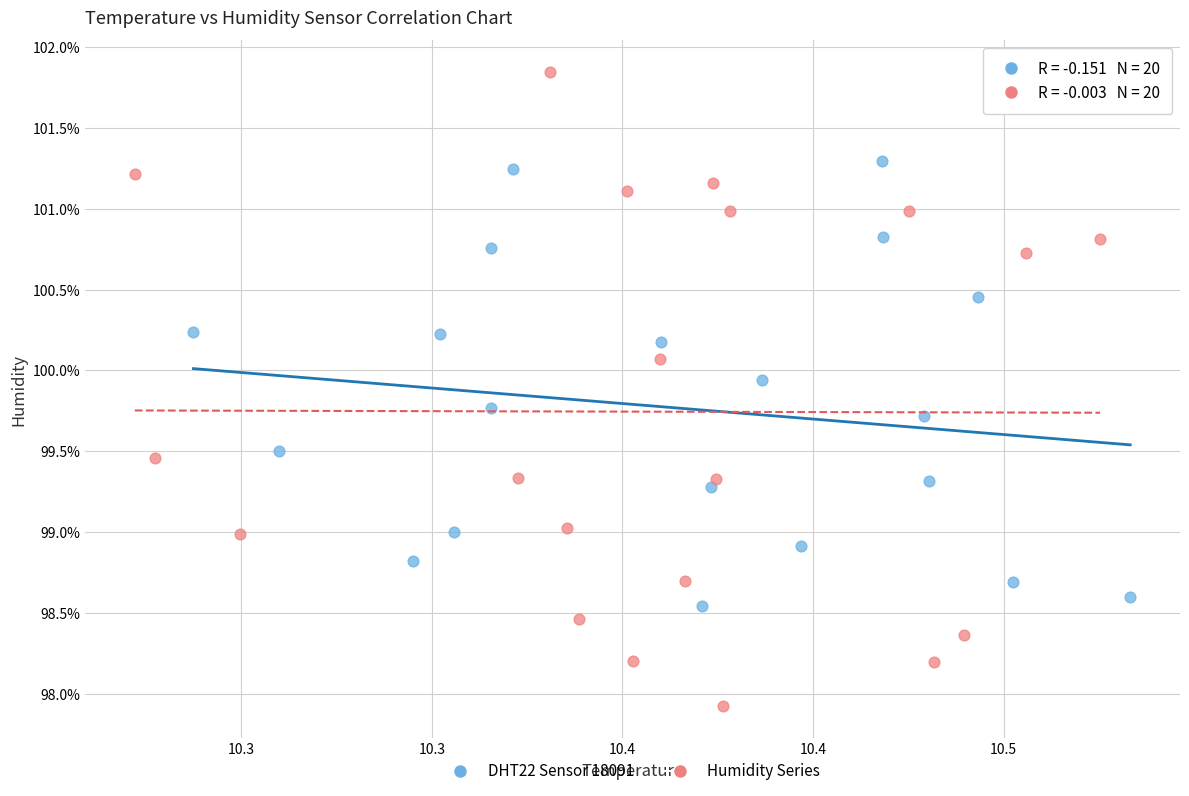

Which series reaches the minimum Y coordinate?

Humidity Series